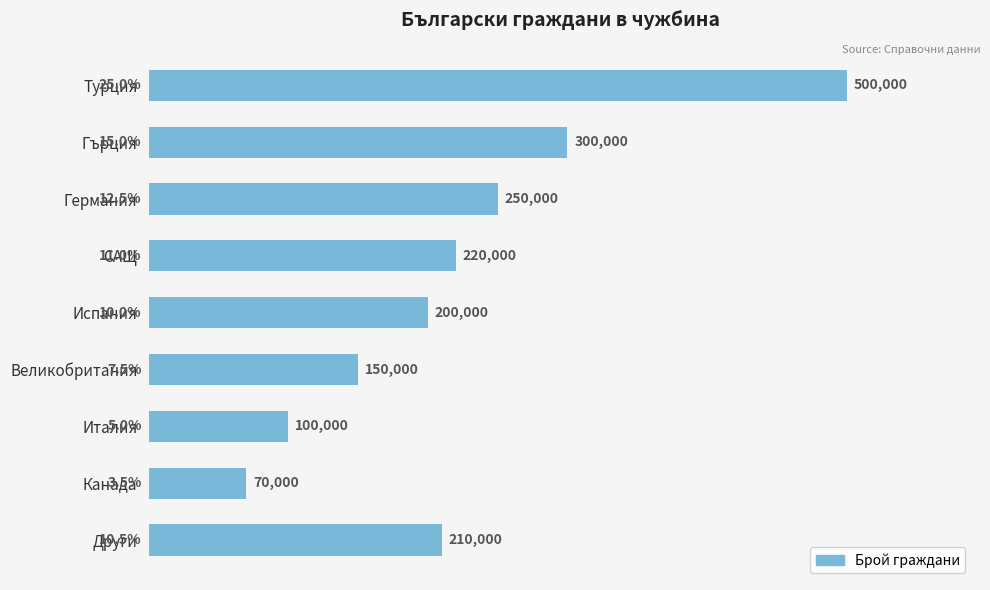

What is the maximum value shown in the chart?

500000